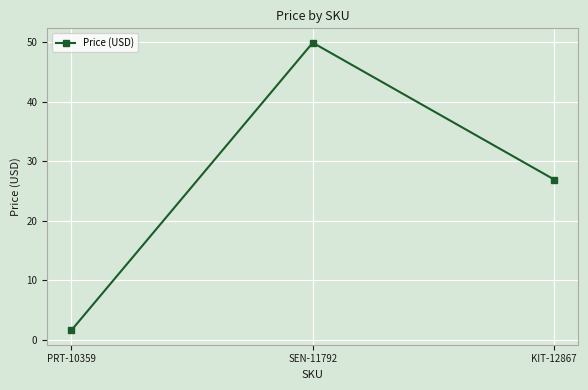

Does the chart have visible grid lines?

Yes